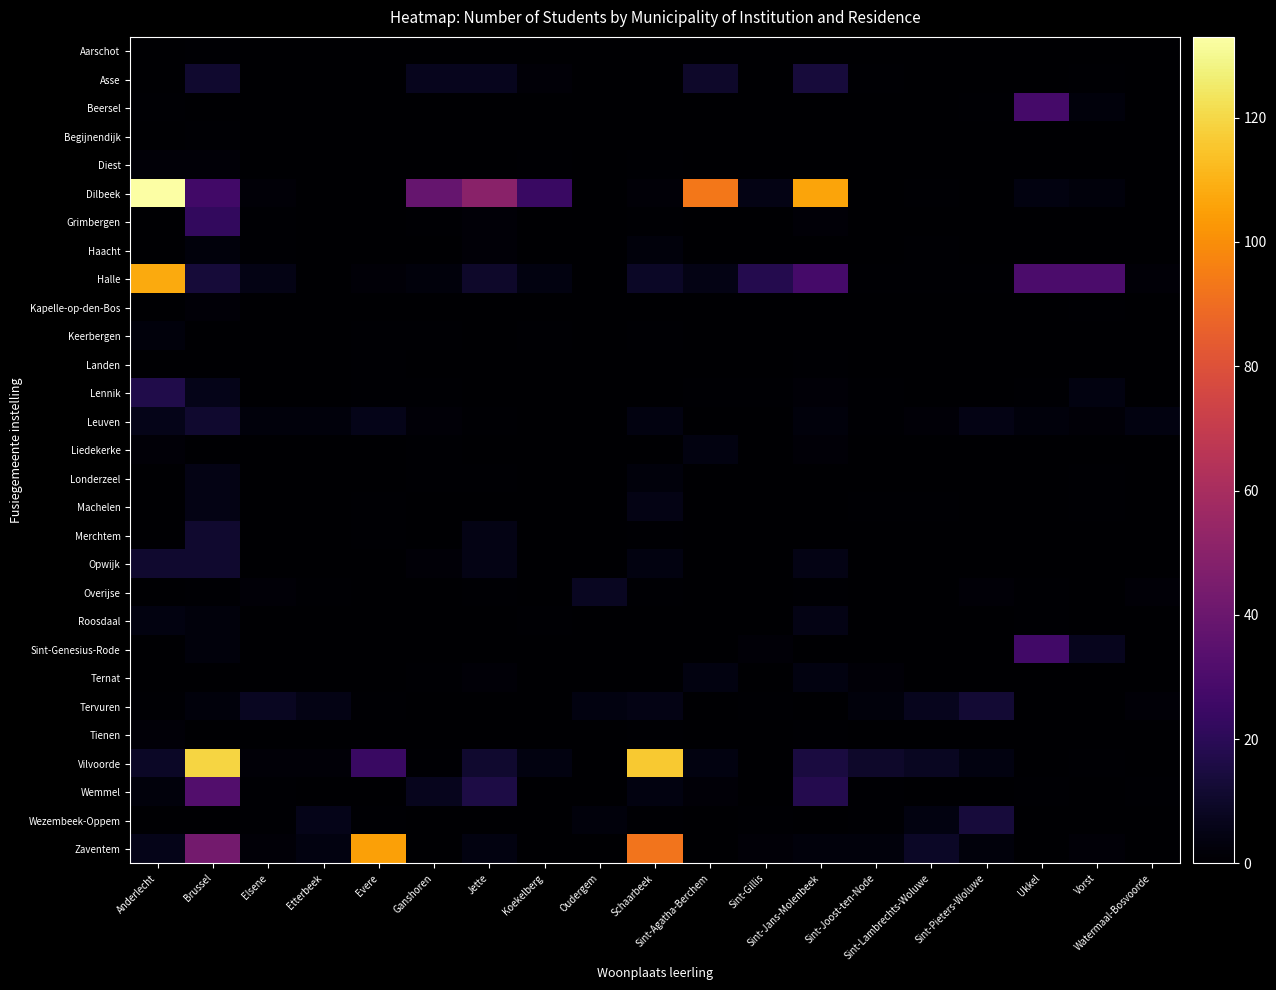

Which series has the widest spread of values?

Dilbeek